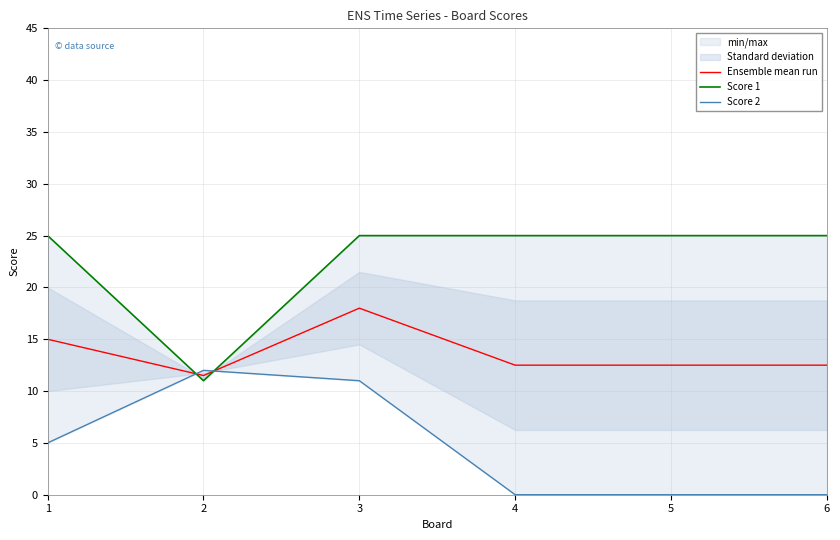

At 5, list the series in order from smallest to largest.

Score 2, Ensemble mean run, Score 1